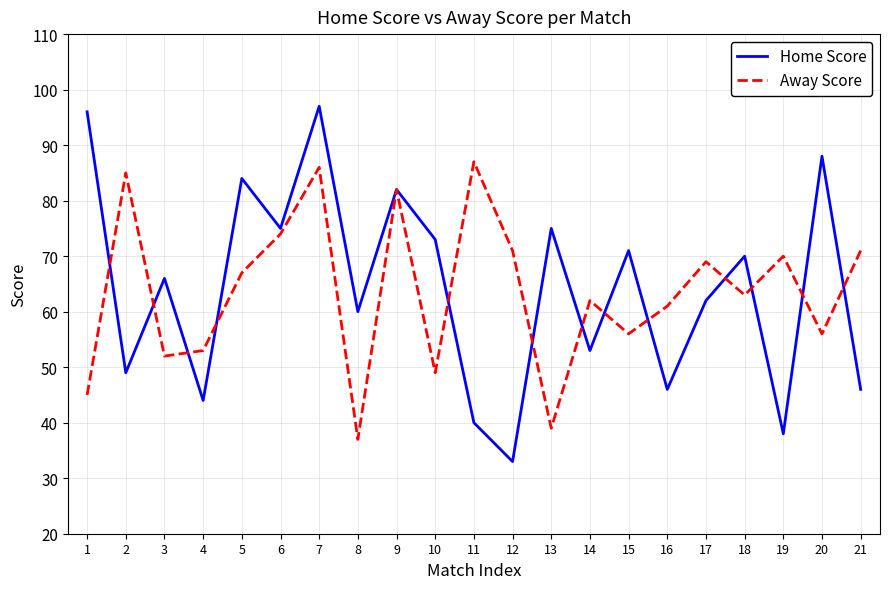

List the series in order of their peak value, lowest first.

Away Score, Home Score